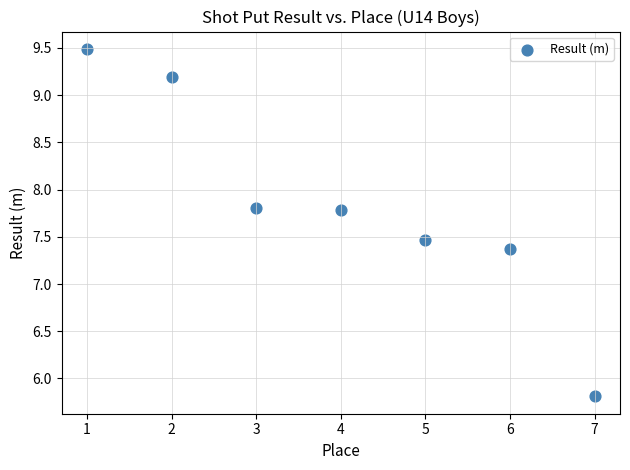

What Y value in the scatter plot is closest to 7?

7.4